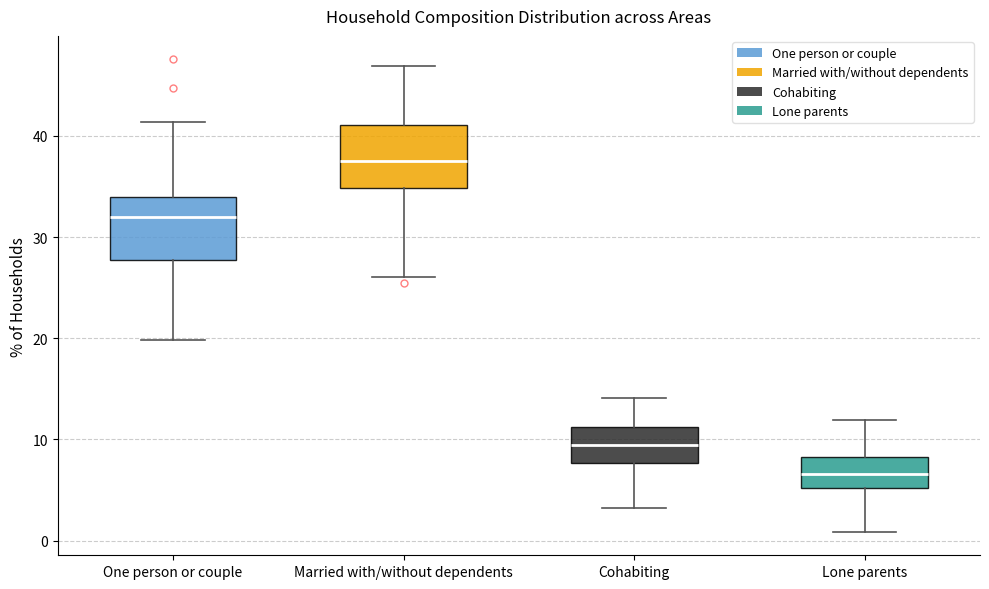

Reading left to right, read every box against the y-axis: the position of its median line, the range the box covers, and the ends of its whiskers. The values are not printed on the chart, so give them approximately, as read against the axis.

One person or couple: median 32, box 28 to 34, whiskers 20 to 41
Married with/without dependents: median 37, box 35 to 41, whiskers 26 to 47
Cohabiting: median 9, box 8 to 11, whiskers 3 to 14
Lone parents: median 7, box 5 to 8, whiskers 1 to 12